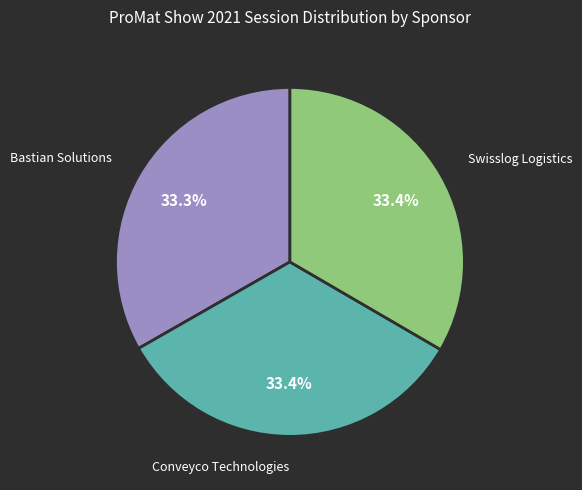

Does any single category account for the majority?

No